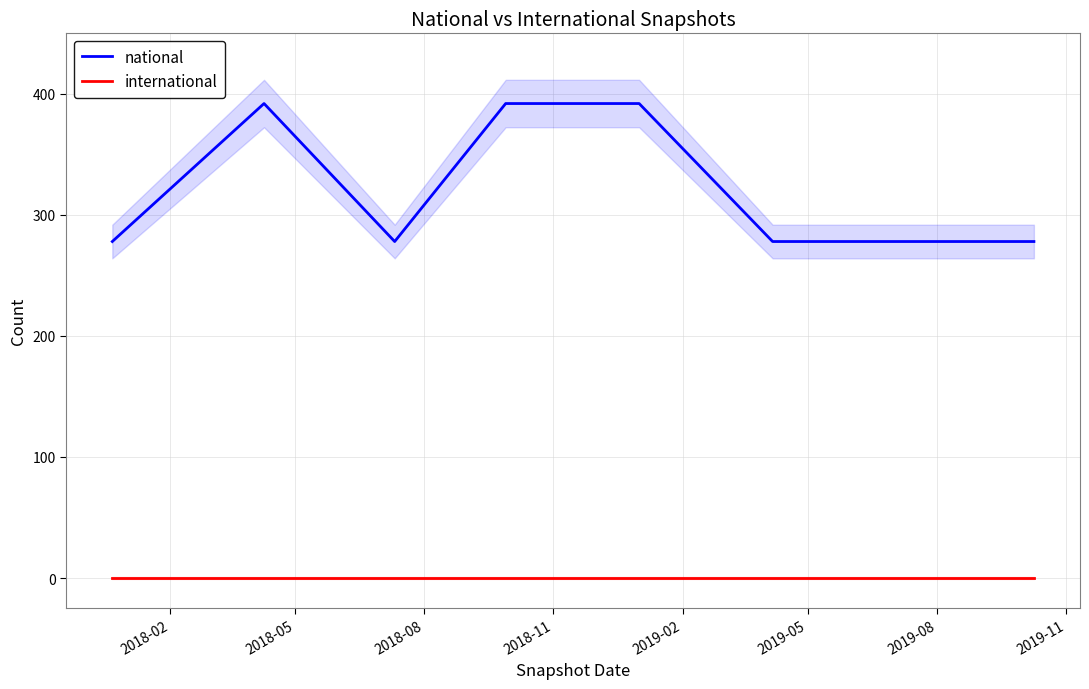

What is the difference between the maximum and minimum values in the national series?

114